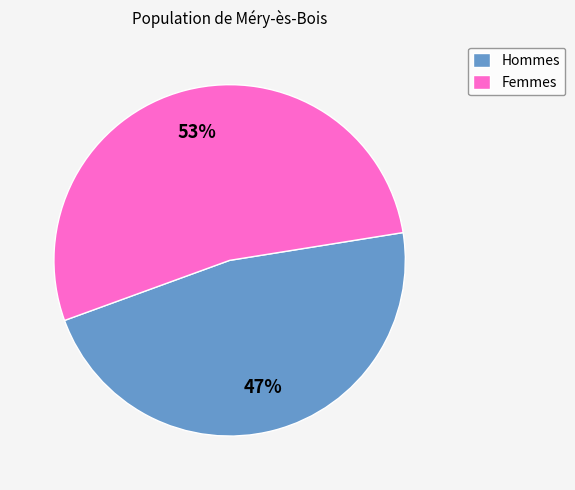

Is the sum of Hommes and Femmes greater than half?

Yes